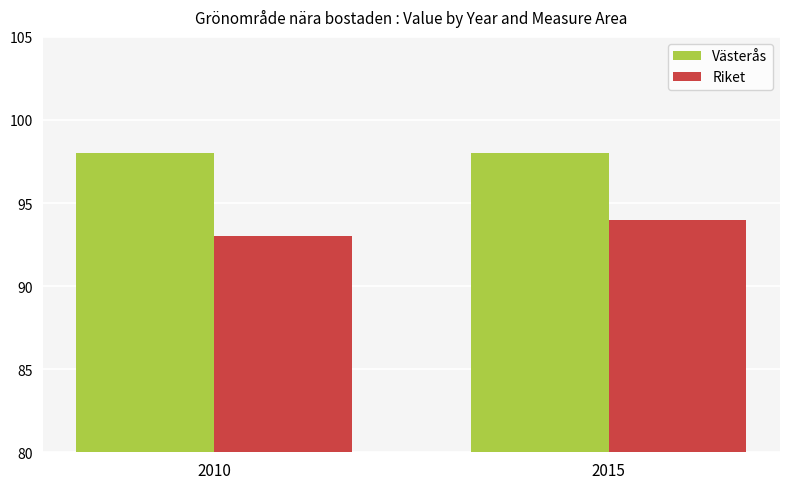

What is the difference between the maximum and minimum values in the Riket series?

1